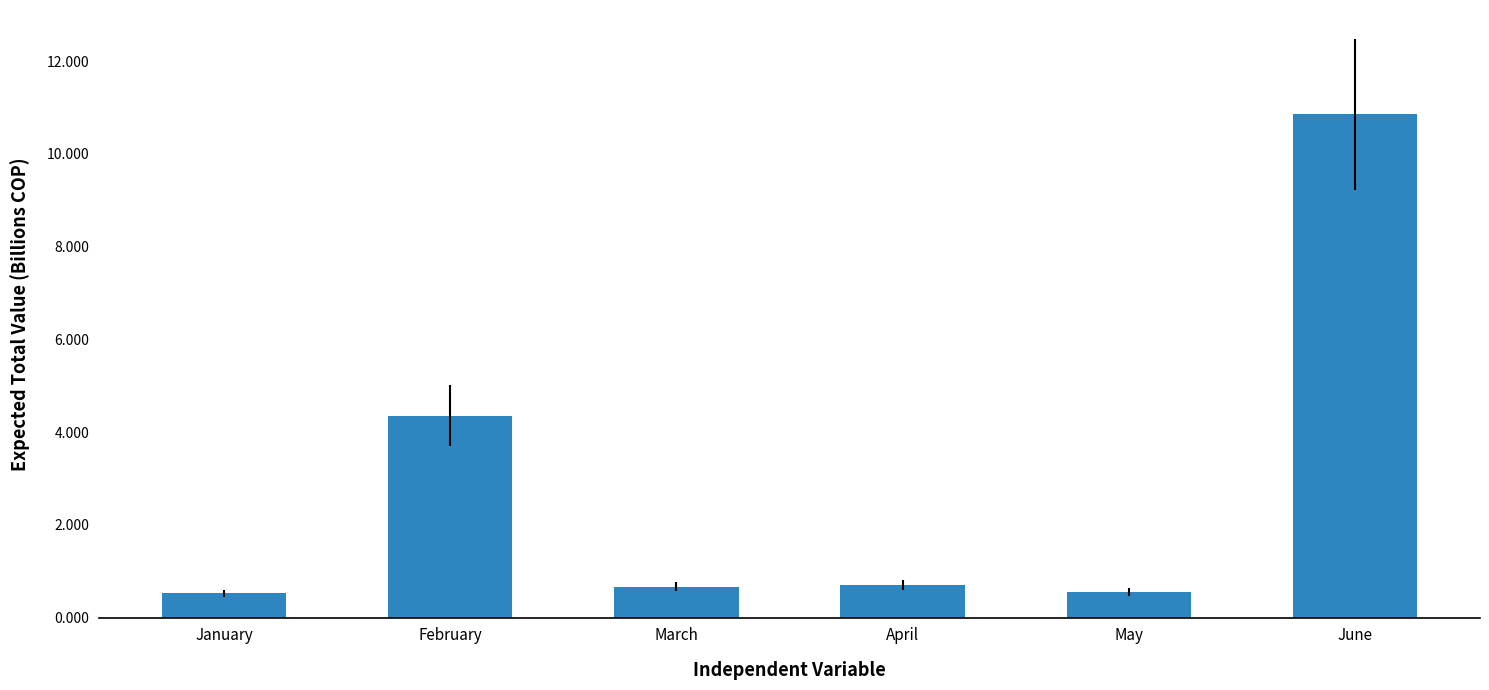

Are the bars grouped side by side (vs. stacked)?

No